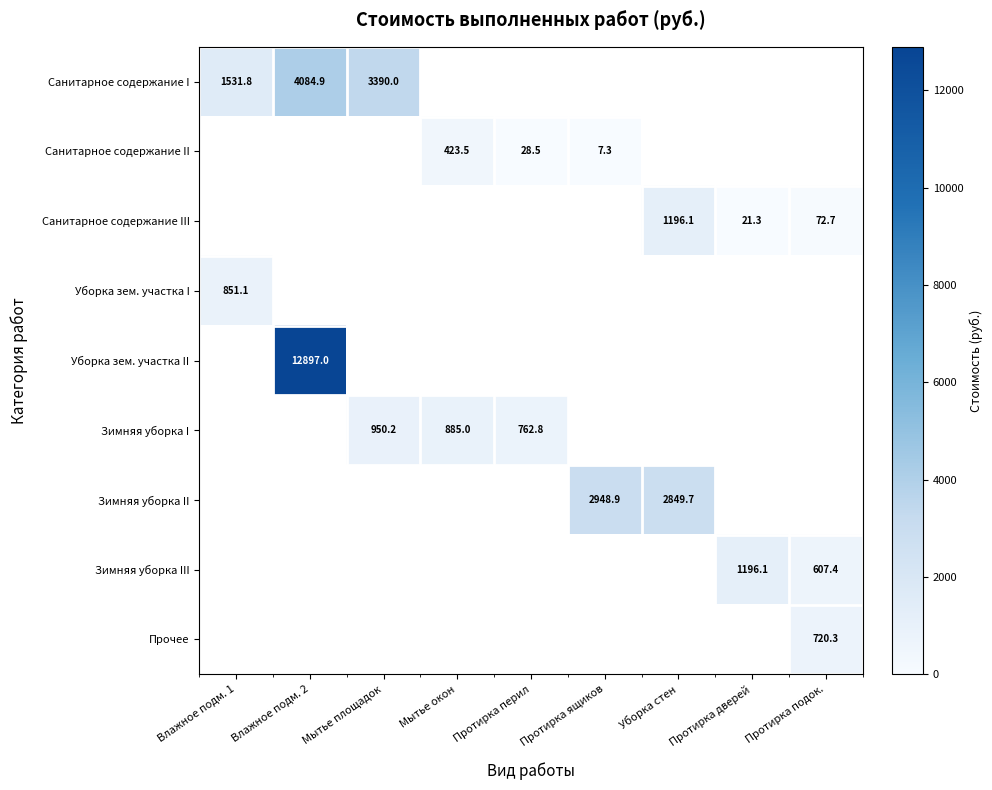

The value of Зимняя уборка III at Протирка дверей is 1787.7. True or false?

False